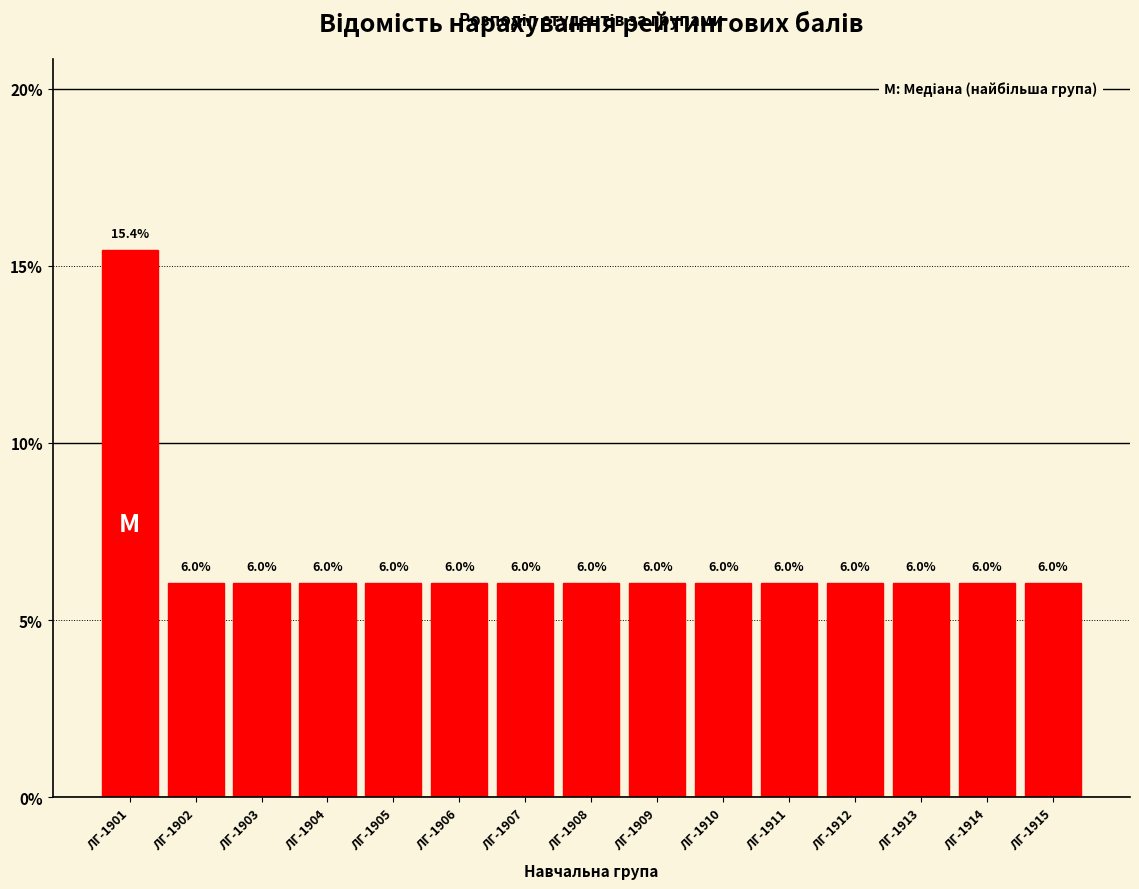

Reading left to right, extract all data points from this chart.

15.4	6.0	6.0	6.0	6.0	6.0	6.0	6.0	6.0	6.0	6.0	6.0	6.0	6.0	6.0